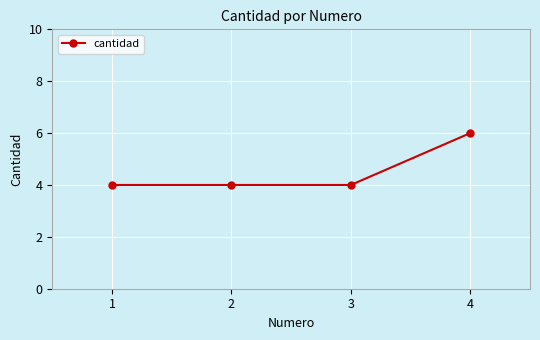

Is it true that the value at 4 is 2?

False